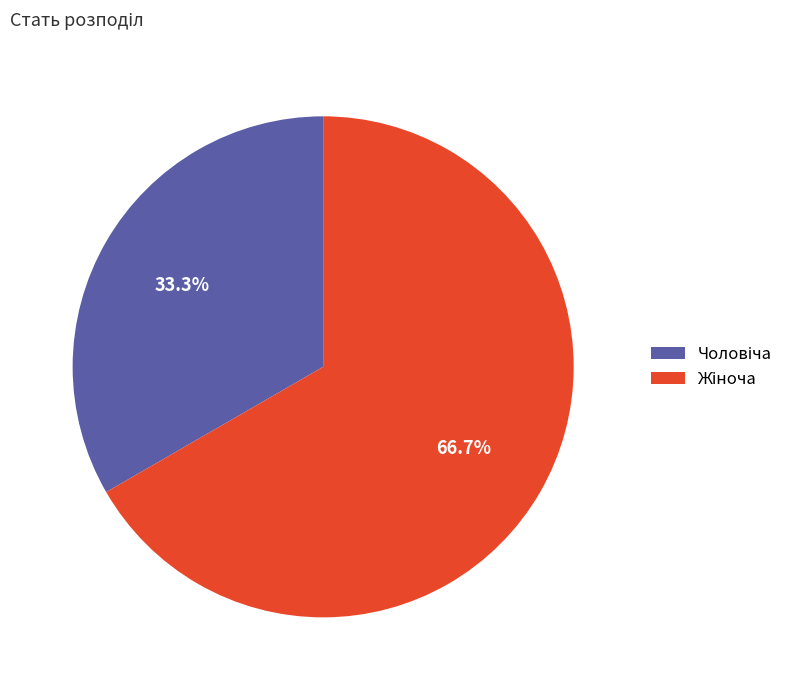

Is there a majority slice in this chart?

Yes